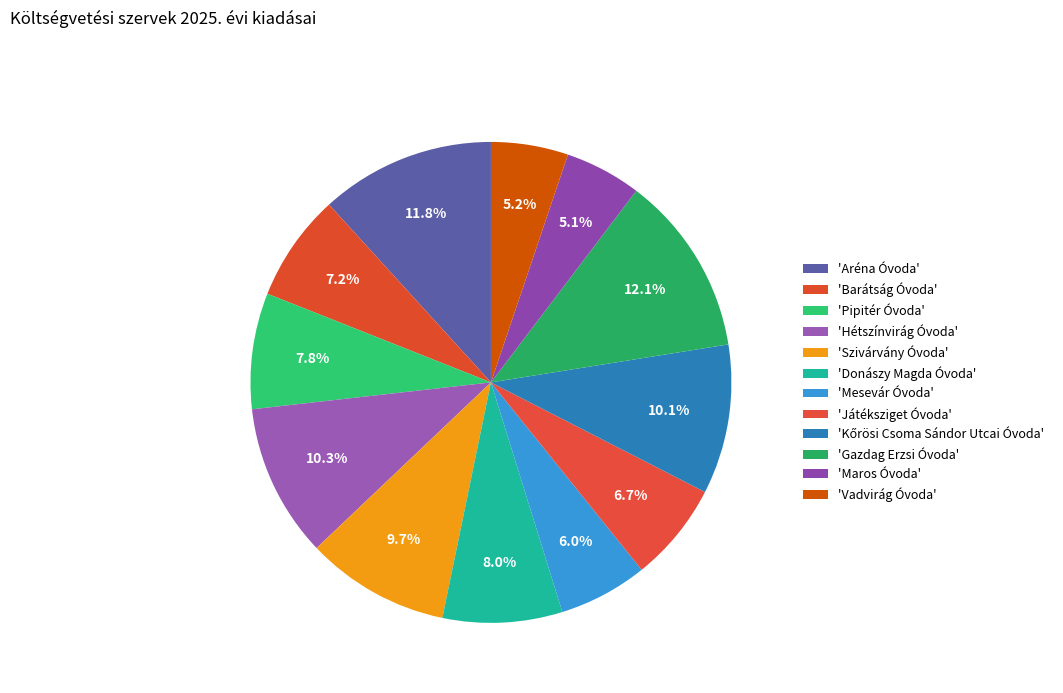

How many segments does this pie chart have?

12